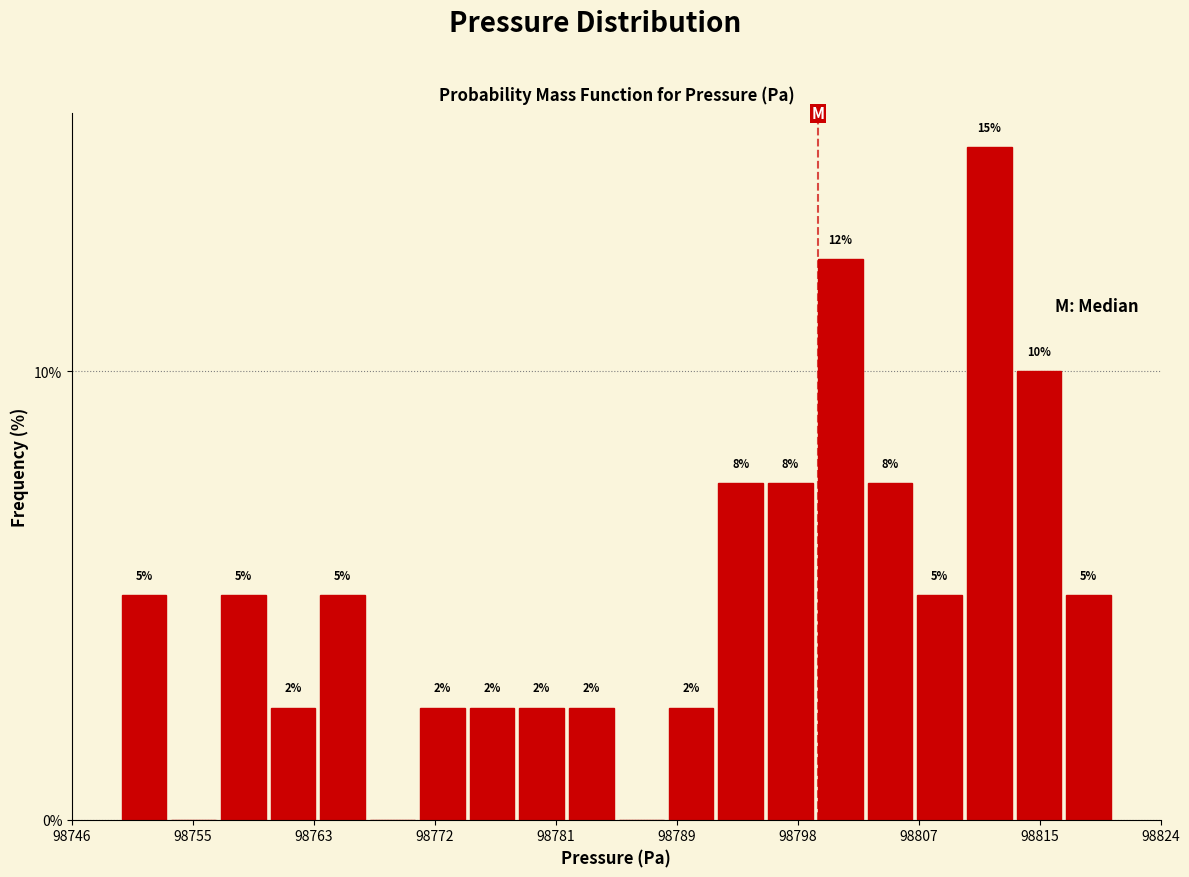

Read against the x-axis, roughly where is the centre of the tallest bar?

98812